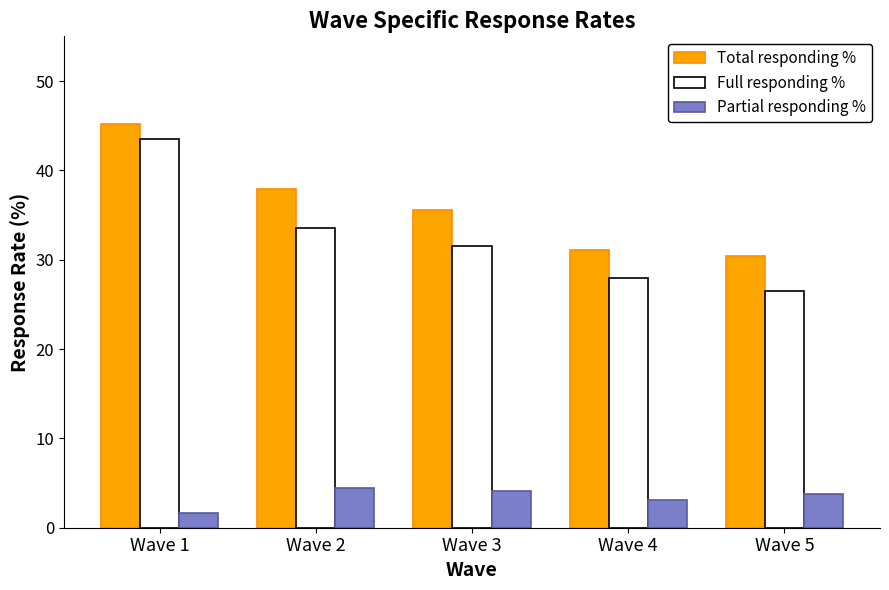

What is the value of the Full responding % bar at the 5th from the left?

26.5